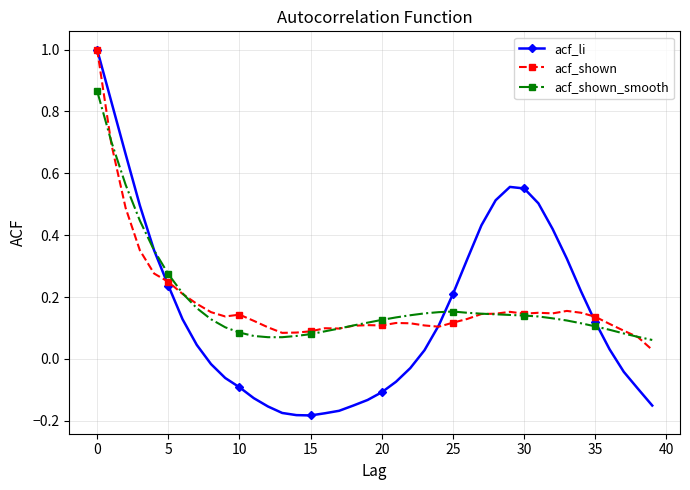

At how many categories does at least one series exceed 0?

40